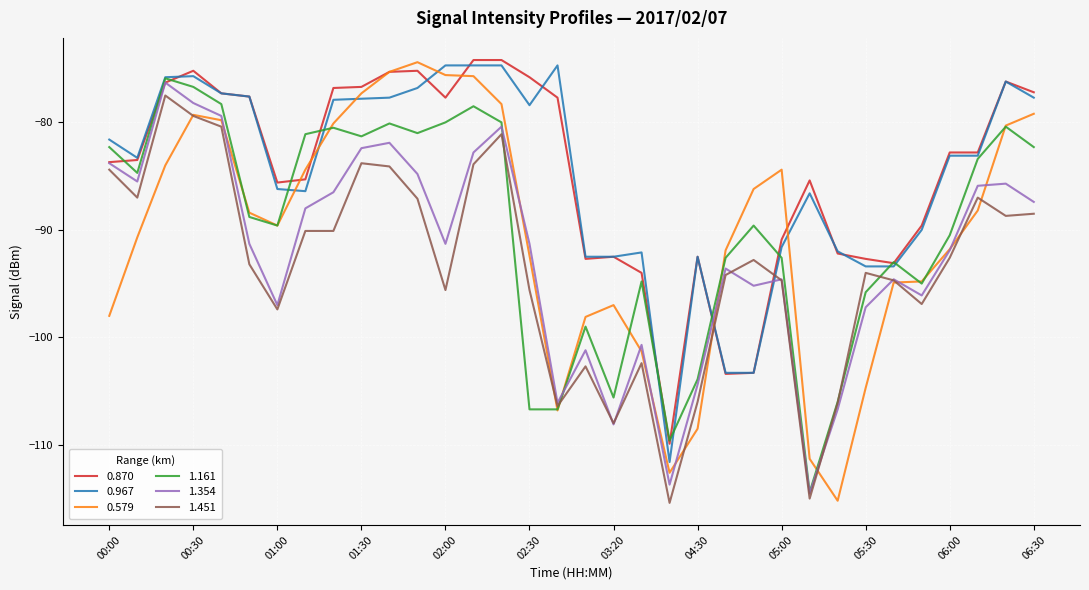

What is the maximum value shown in the chart?

-74.2